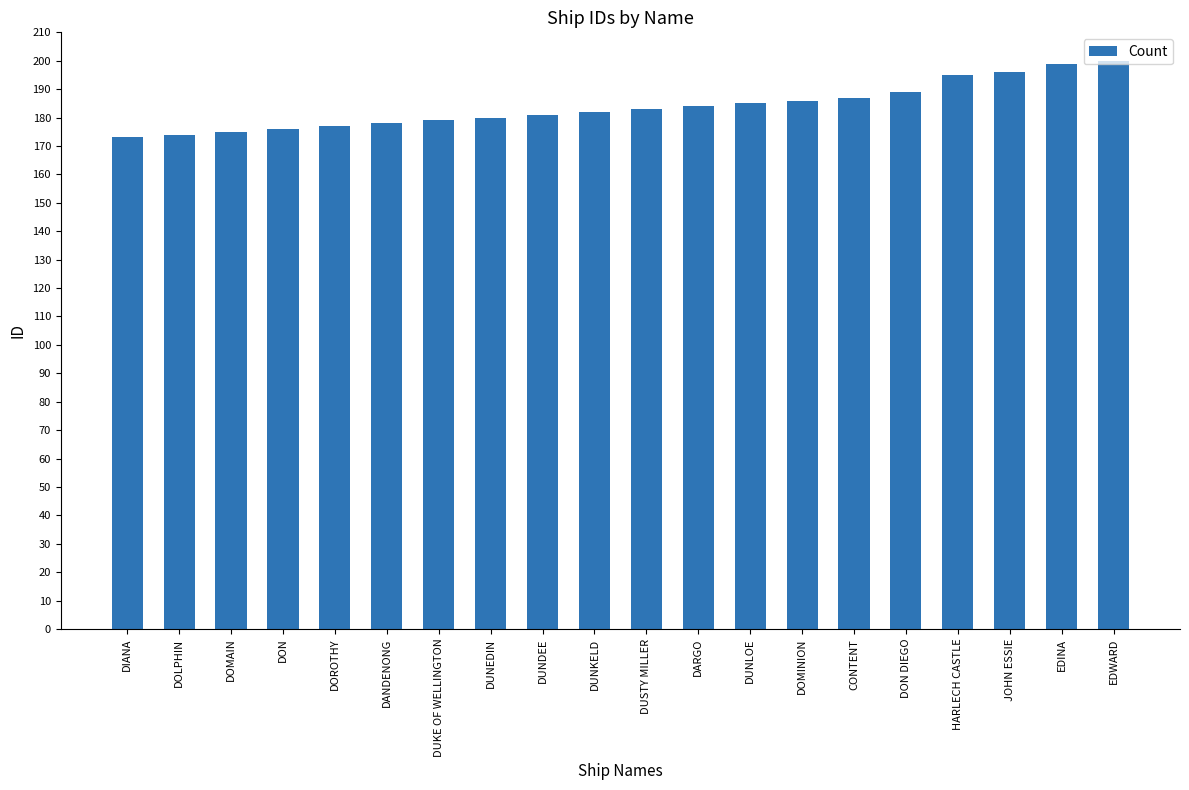

What is the greatest value displayed?

200